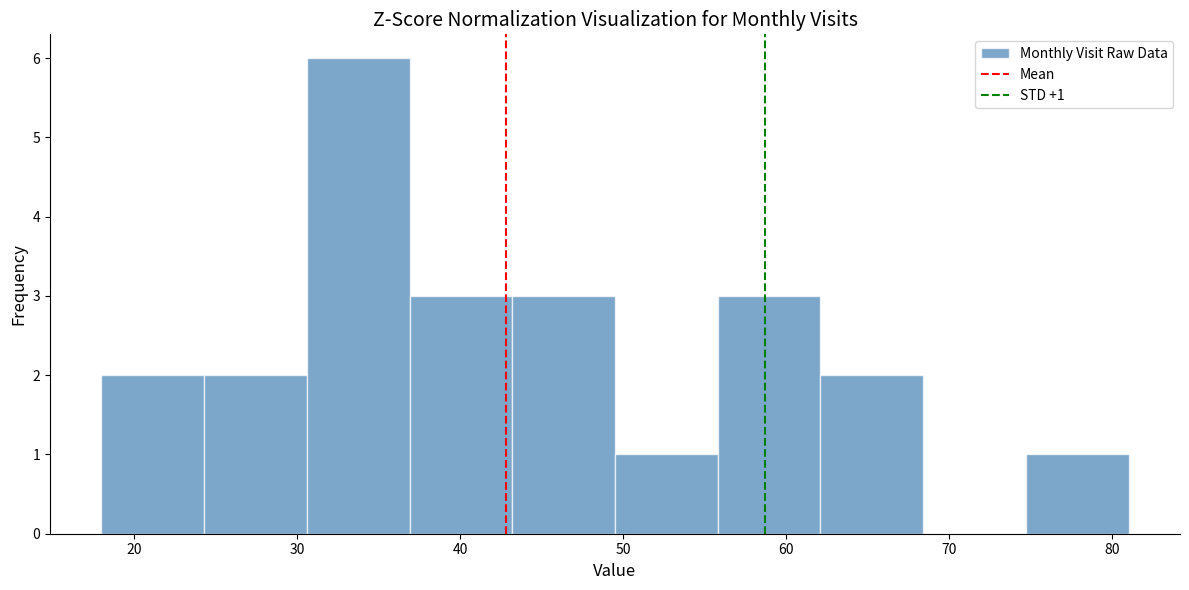

Over which range of the x-axis is the bar tallest?

30.6 to 36.9